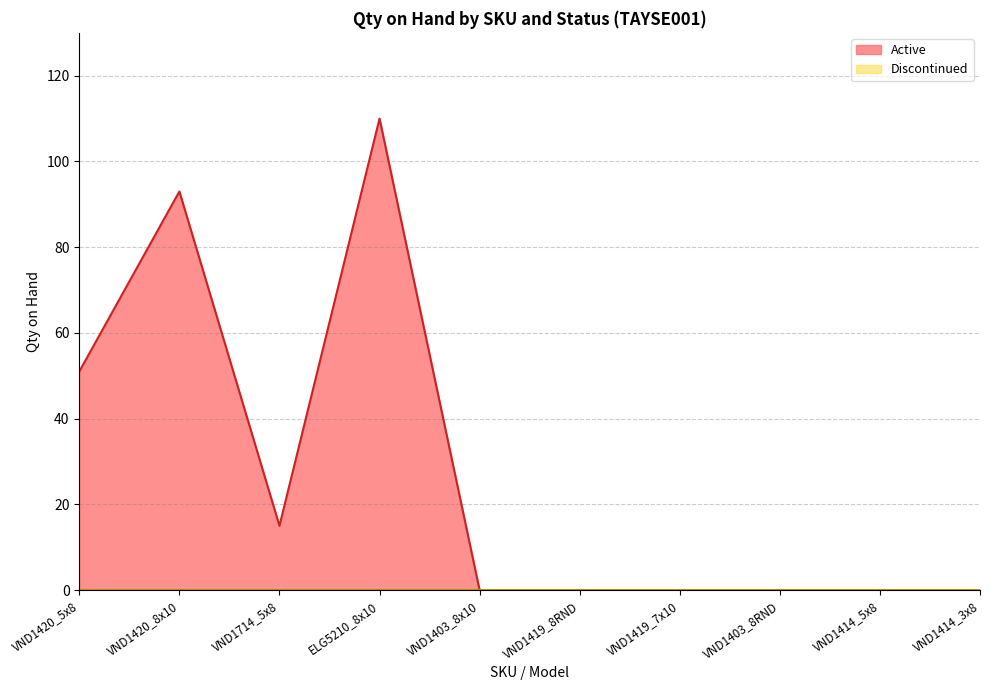

Is the value of Active at VND1419_7x10 greater than the value of Discontinued at VND1420_3x8?

No